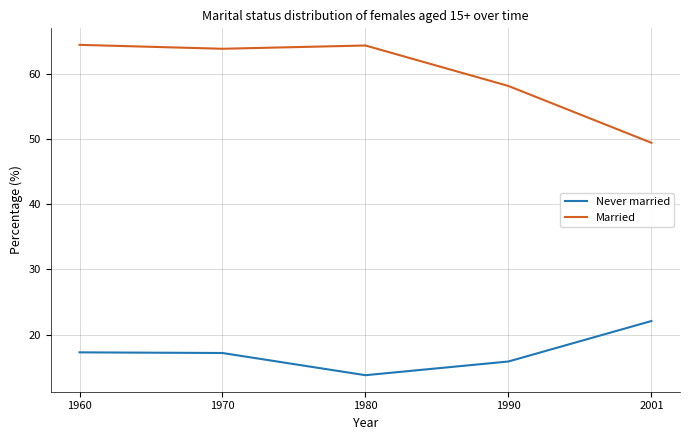

What is the total value across all series at 1960?

81.7